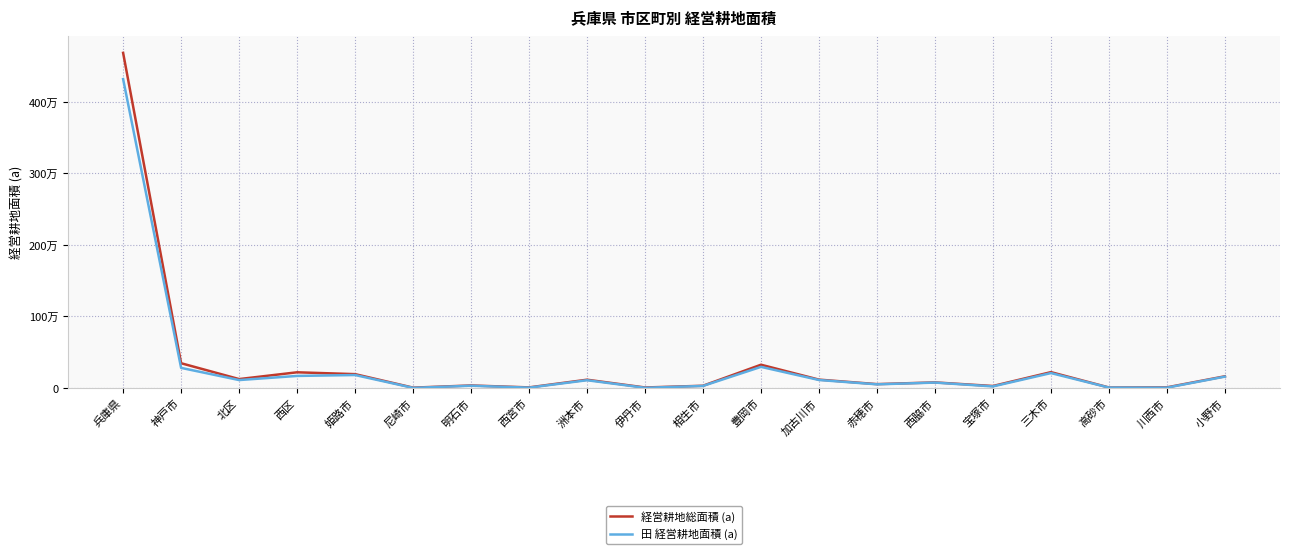

Does the chart display data point markers on the line(s)?

No